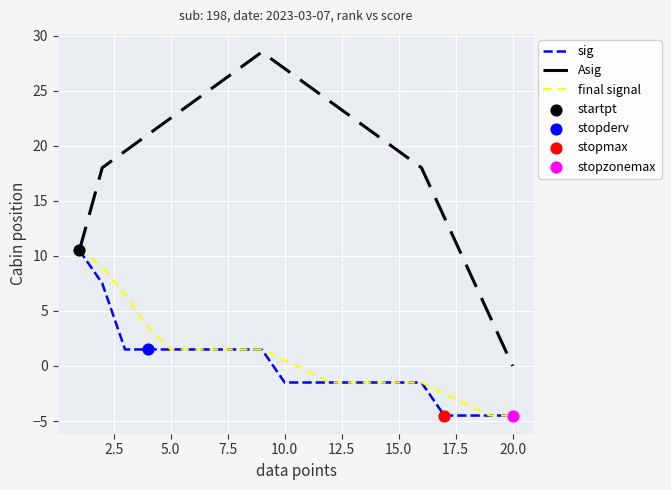

At how many categories does at least one series exceed 19?

13